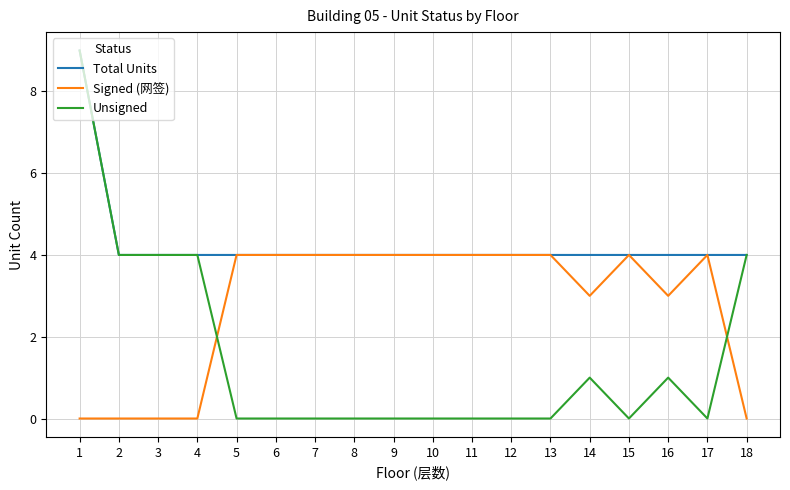

True or false: Unsigned and Signed (网签) cross at least once.

True